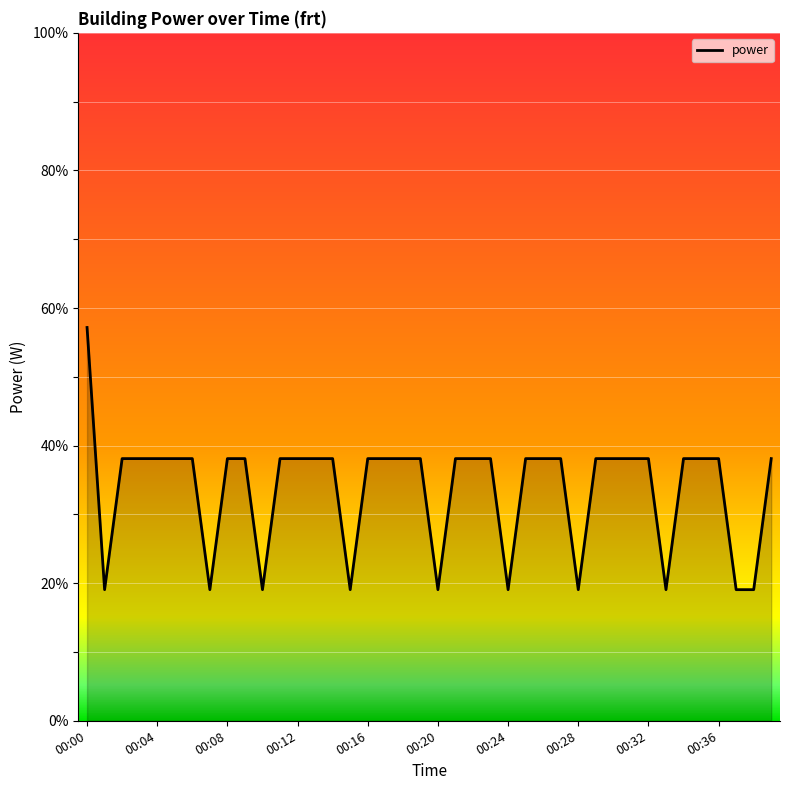

What is the maximum value shown in the chart?

57.2